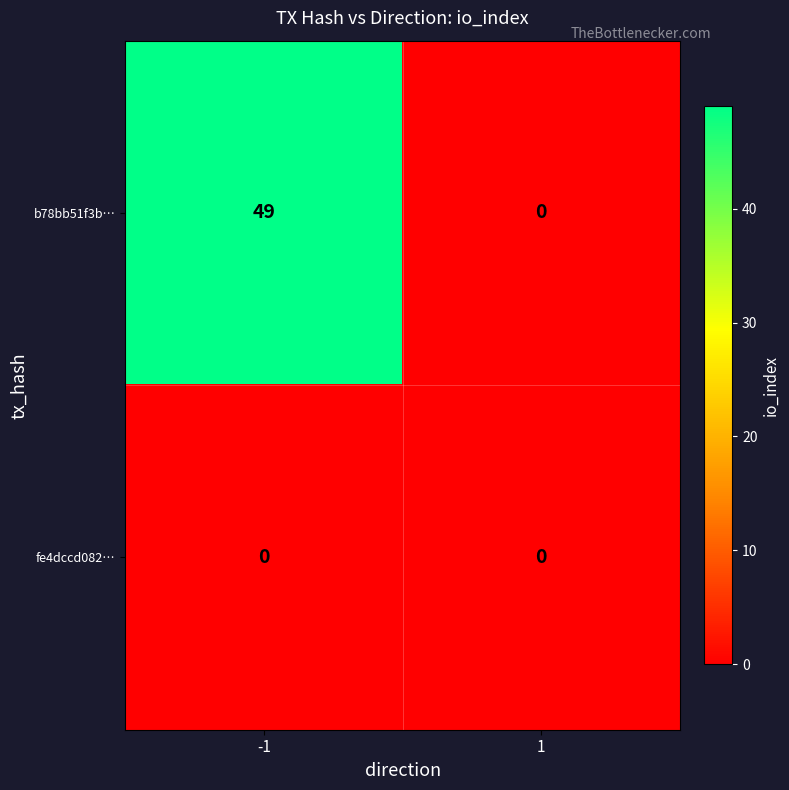

At which category is the sum across all series the highest?

-1